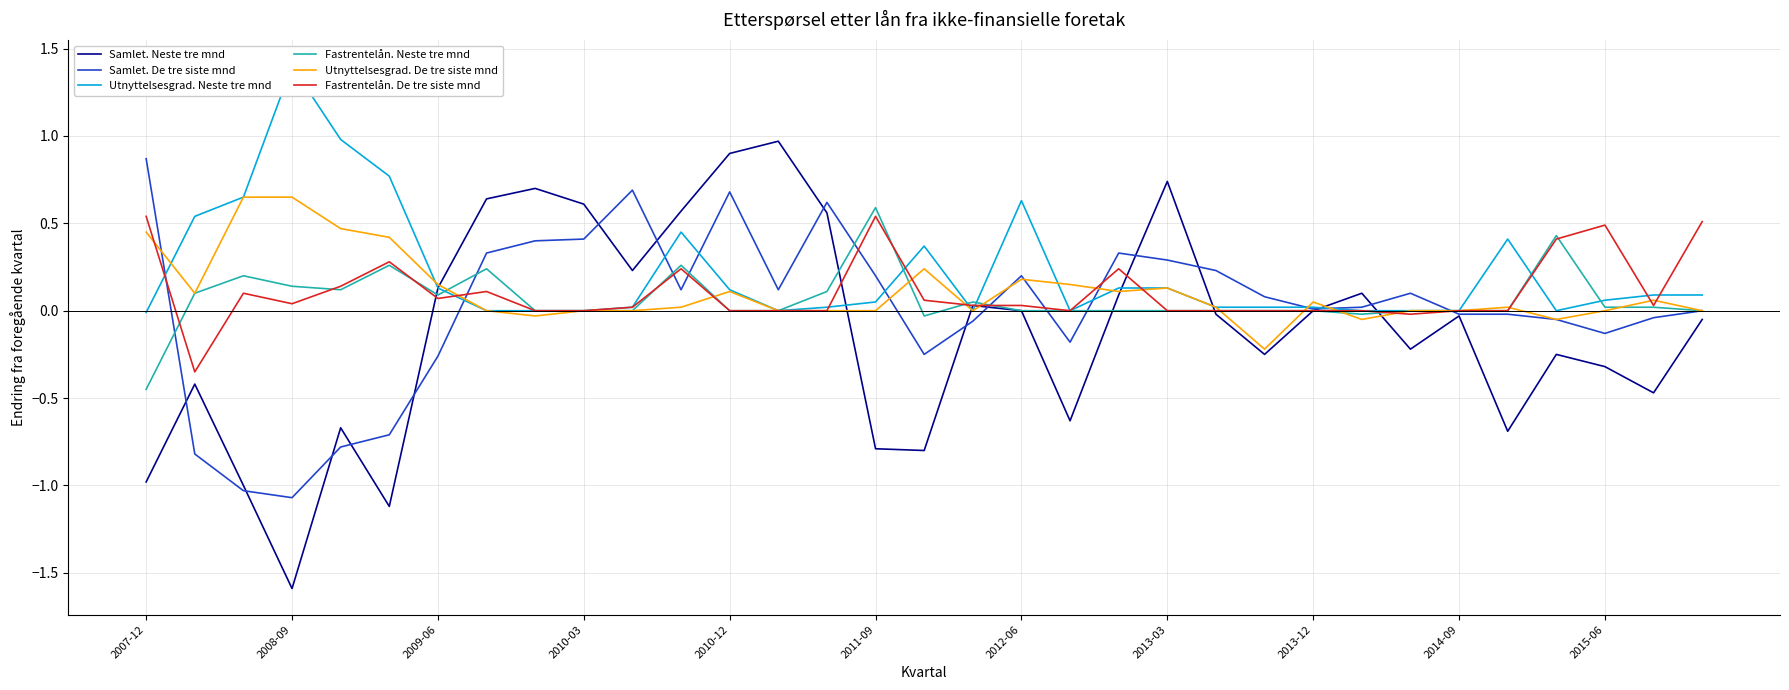

How many distinct data groups are displayed?

6